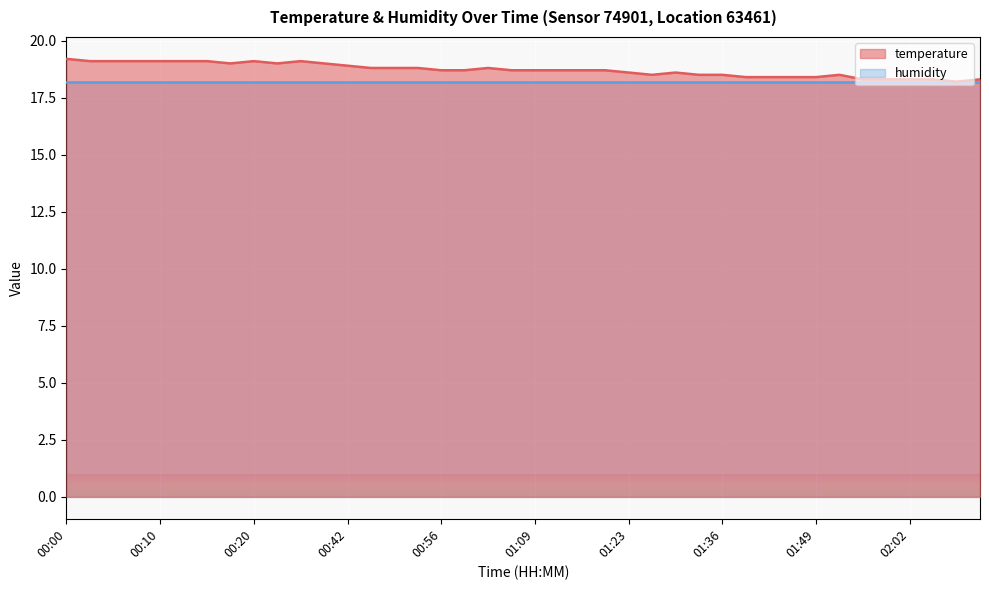

True or false: there are more than 2 points higher than both neighbors.

True